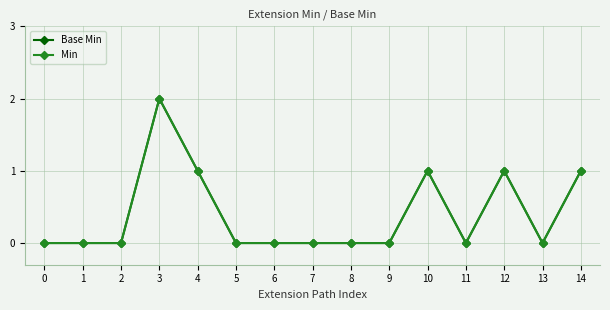

At which category is the sum across all series the highest?

3